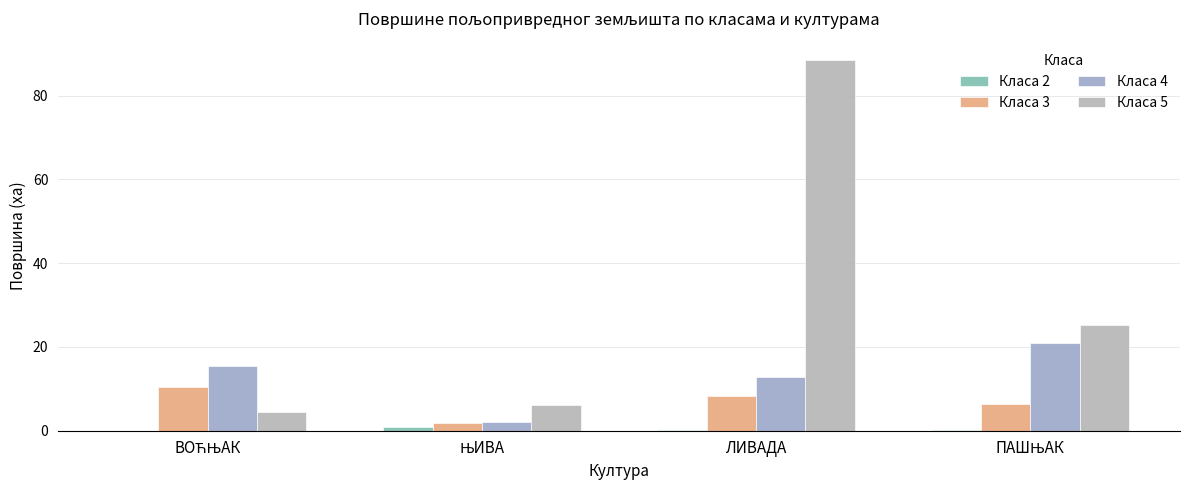

Reading right to left, list all the values displayed in this chart.

Класа 2: ПАШЊАК=0.3	ЛИВАДА=0.3	ЊИВА=0.8	ВОЋЊАК=0.0
Класа 3: ПАШЊАК=6.3	ЛИВАДА=8.2	ЊИВА=1.8	ВОЋЊАК=10.4
Класа 4: ПАШЊАК=20.9	ЛИВАДА=12.9	ЊИВА=2.2	ВОЋЊАК=15.6
Класа 5: ПАШЊАК=25.3	ЛИВАДА=88.5	ЊИВА=6.0	ВОЋЊАК=4.4